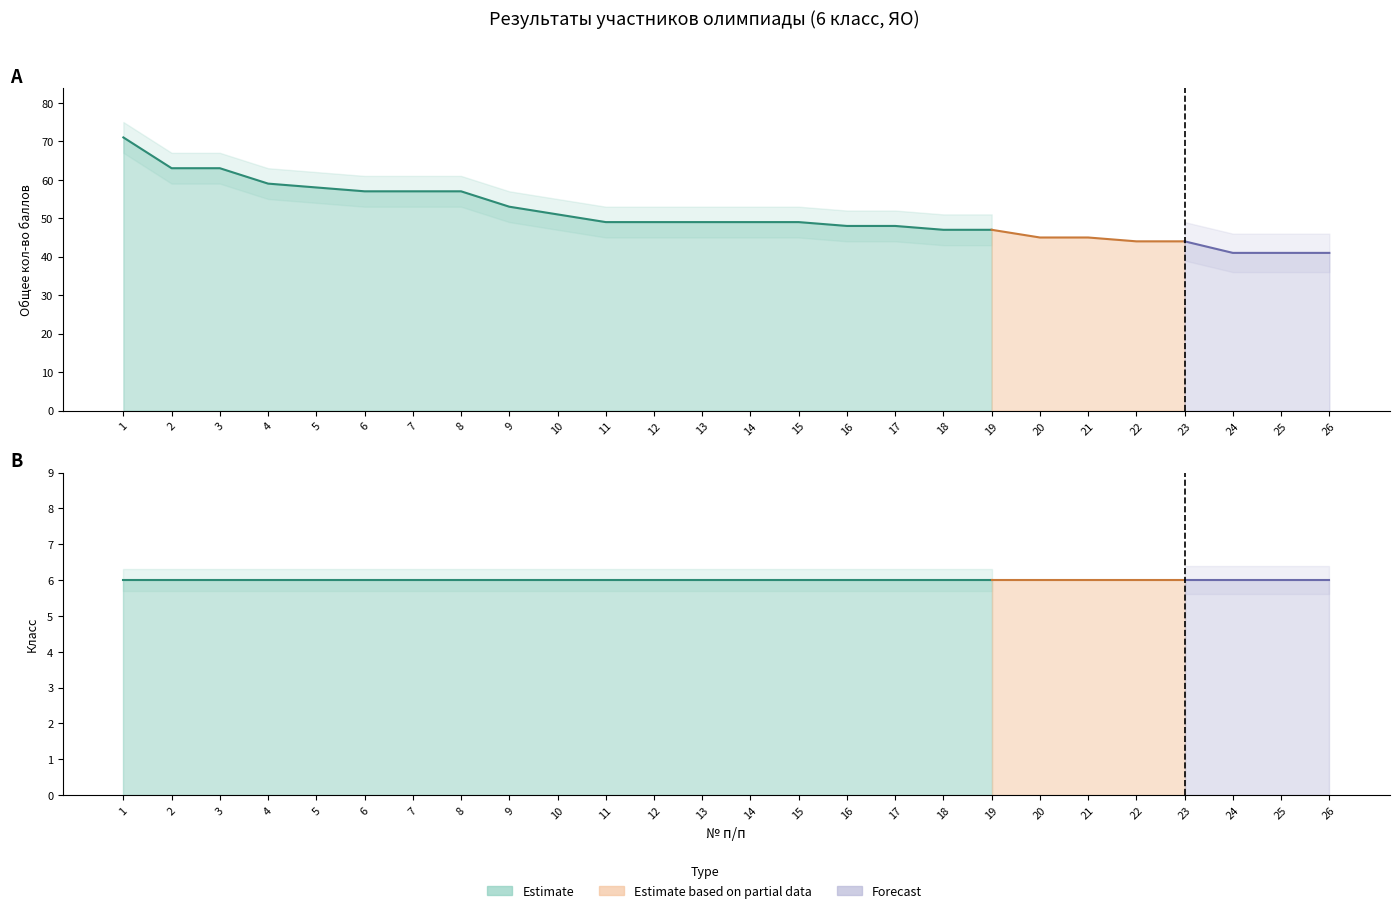

The value of Общее кол-во баллов at 3 is 63. True or false?

True